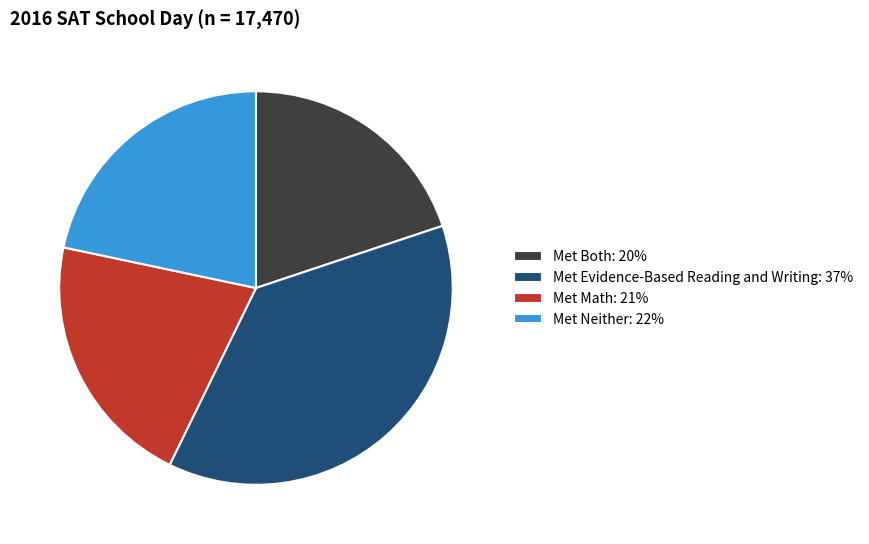

Does any single category account for the majority?

No